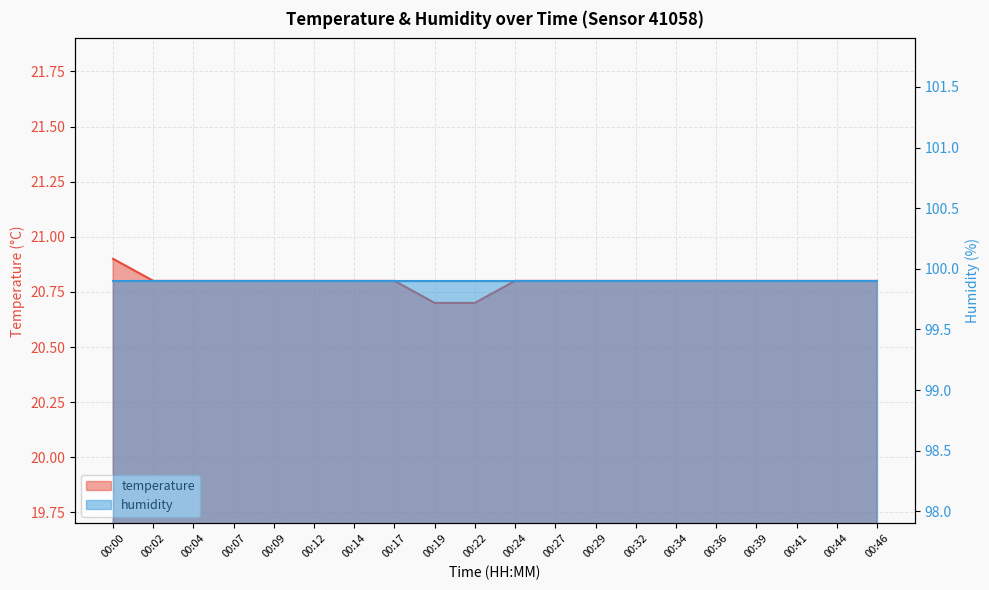

At which label is the value closest to 20?

00:19